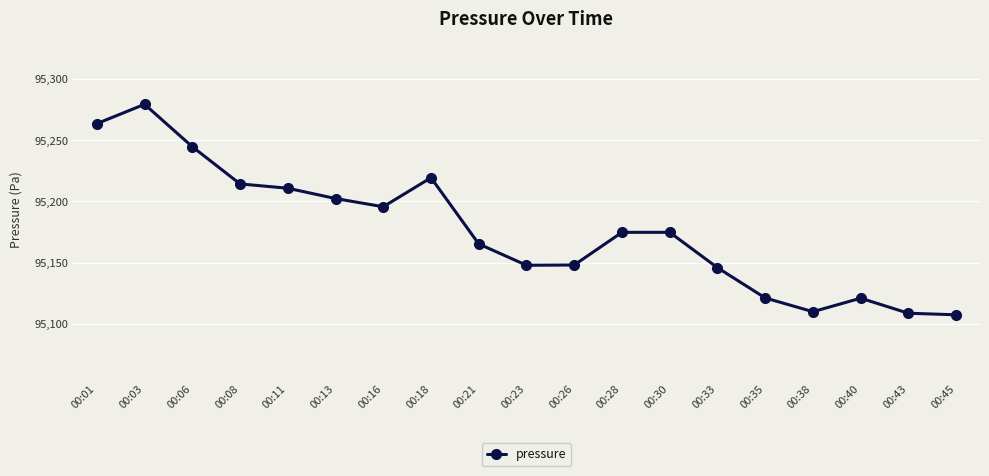

Approximately how many times larger is the value at 00:30 compared to 00:13?

1.0